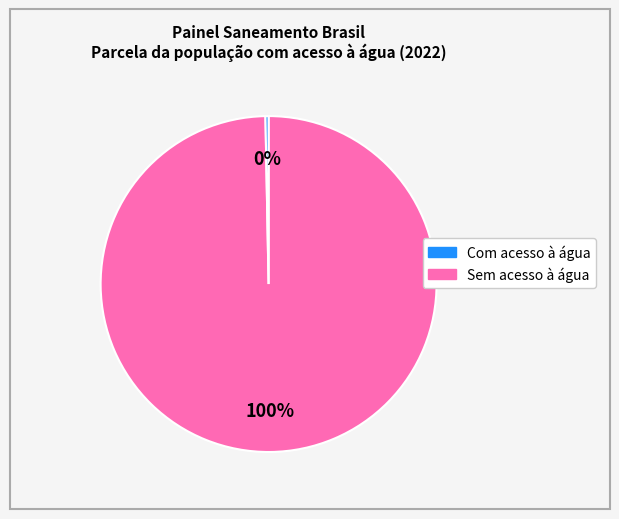

Is there any slice that represents more than half of the pie?

Yes